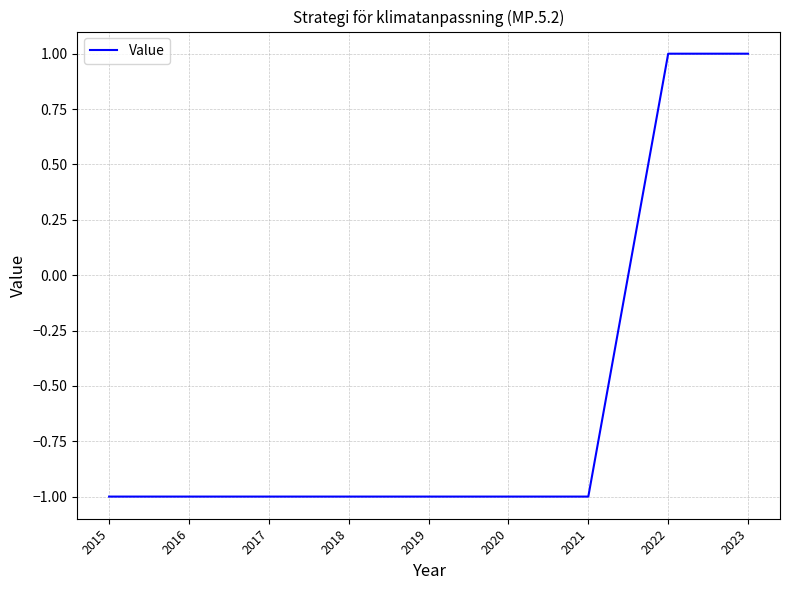

Is it true that the value at 2020 is 0?

False